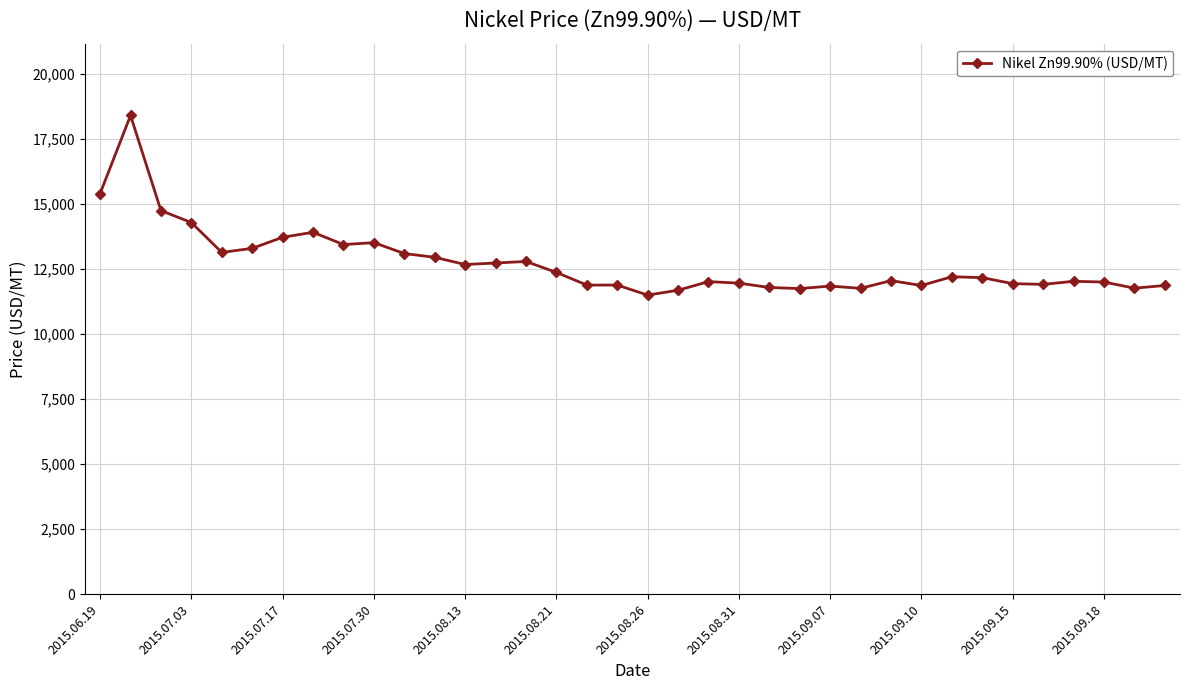

What is the difference between the maximum and minimum values?

6903.2